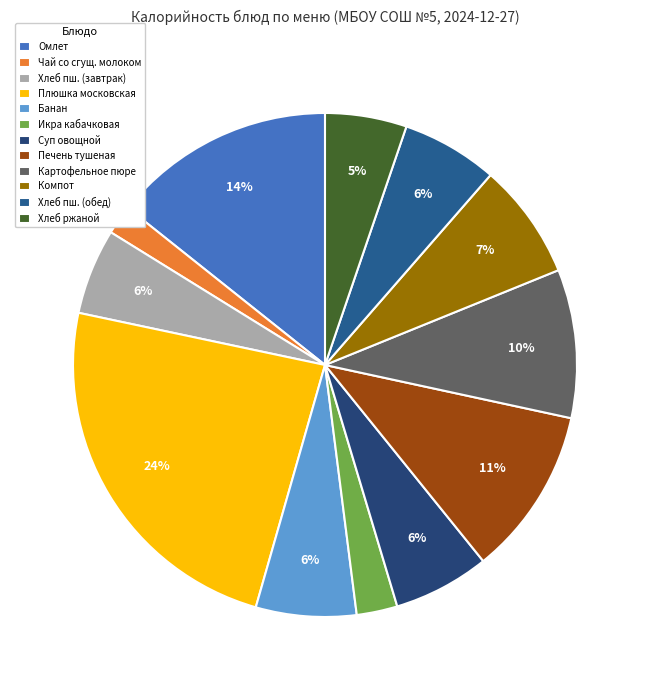

How many segments does this pie chart have?

12